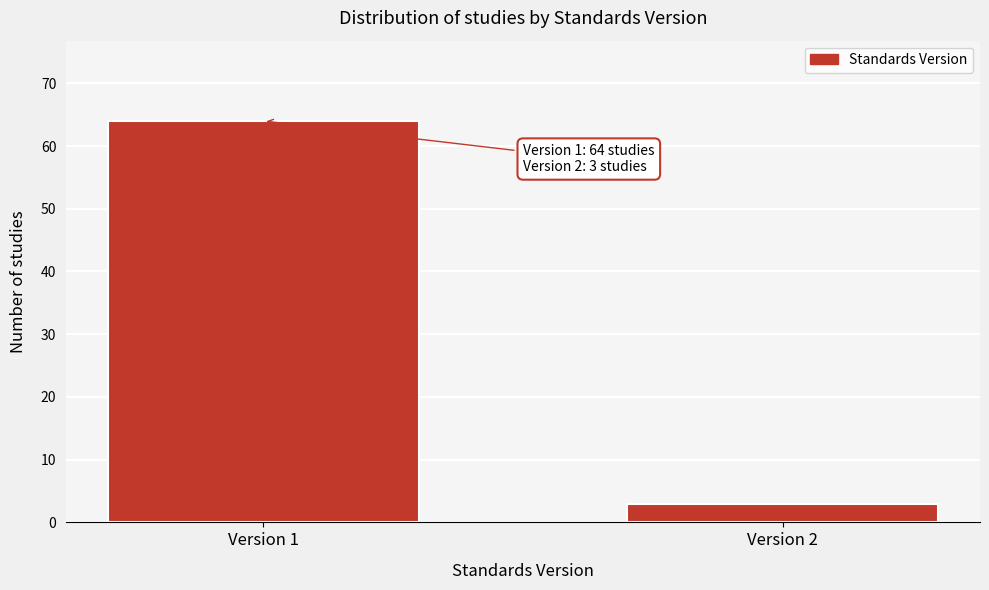

Reading left to right, list all the values displayed in this chart.

64	3